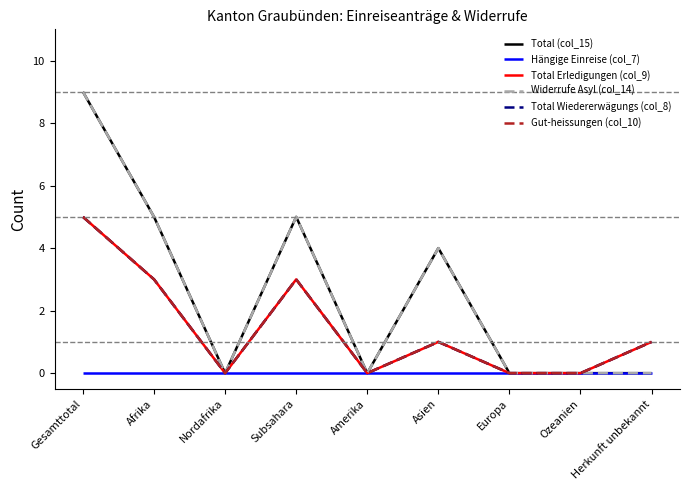

The Total (col_15) series shows 2 at Afrika. True or false?

False